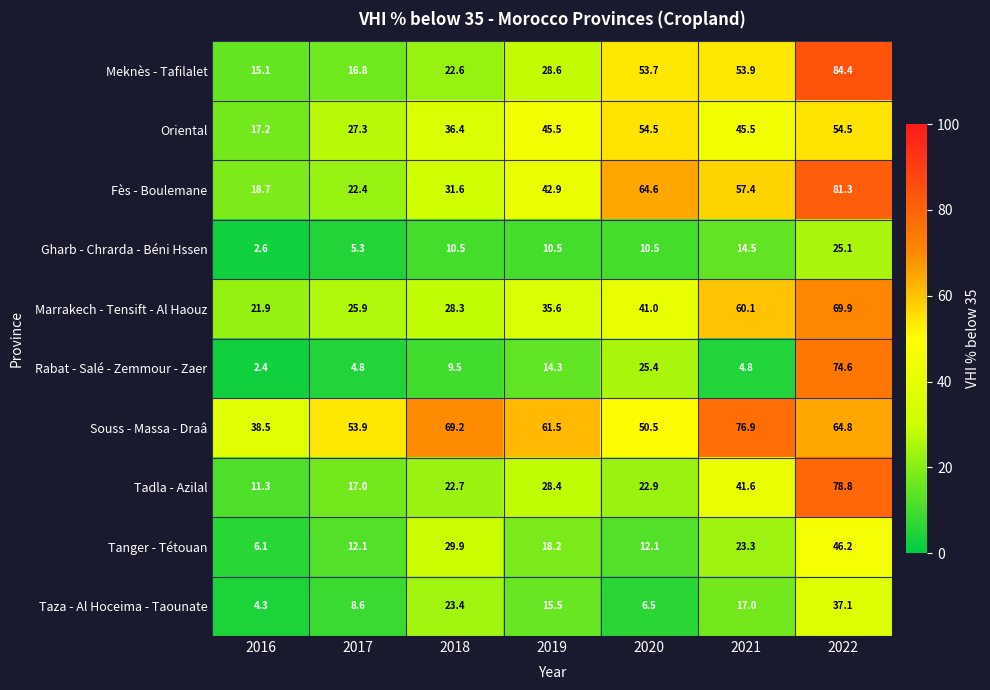

Rank the series at 2021 from highest to lowest value.

Souss - Massa - Draâ, Marrakech - Tensift - Al Haouz, Fès - Boulemane, Meknès - Tafilalet, Oriental, Tadla - Azilal, Tanger - Tétouan, Taza - Al Hoceima - Taounate, Gharb - Chrarda - Béni Hssen, Rabat - Salé - Zemmour - Zaer